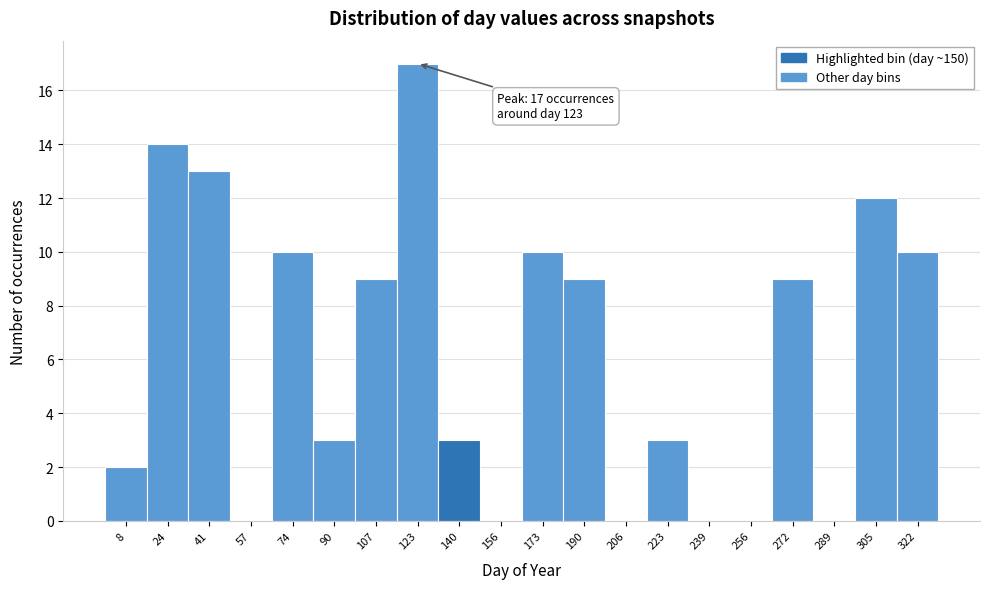

Reading left to right, what are all the values shown in this chart?

8=2	24=14	41=13	57=0	74=10	90=3	107=9	123=17	140=3	156=0	173=10	190=9	206=0	223=3	239=0	256=0	272=9	289=0	305=12	322=10